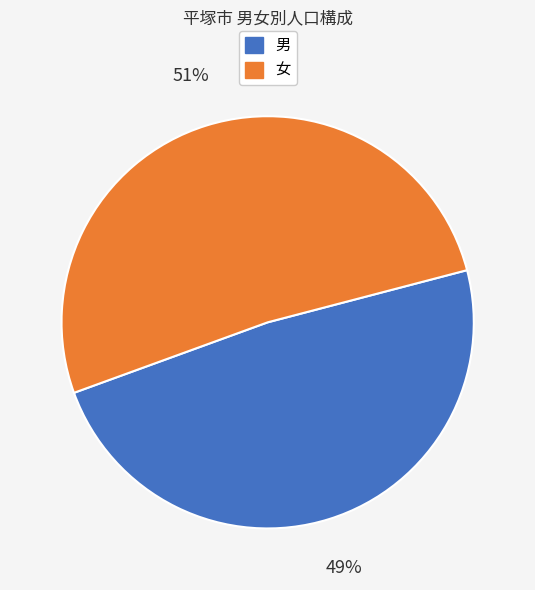

Does any single category account for the majority?

Yes